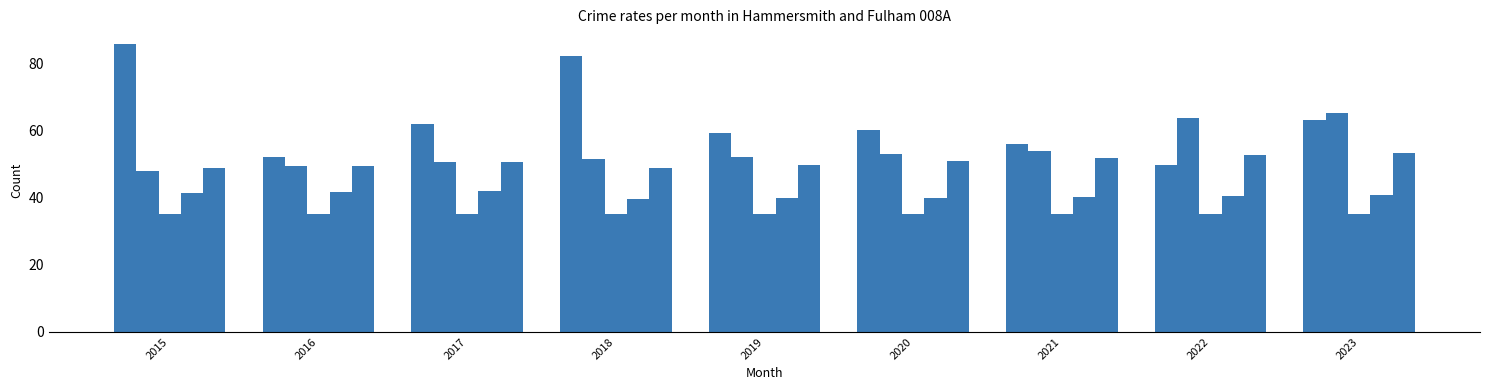

Between 2015 and 2017, which is larger?

2015